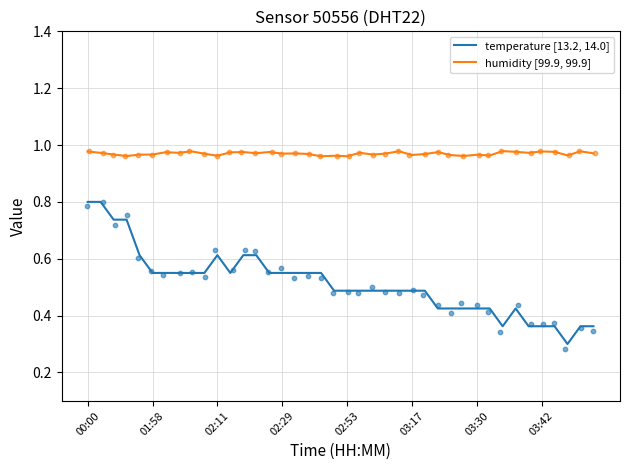

What is the total value across all series at 26?

1.5